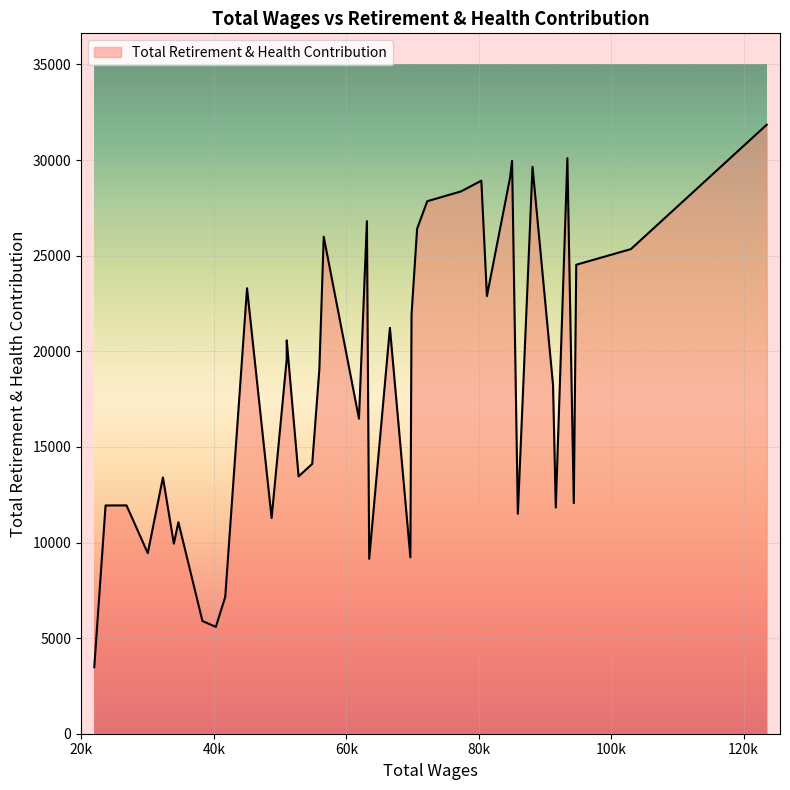

What is the smallest value displayed?

3477